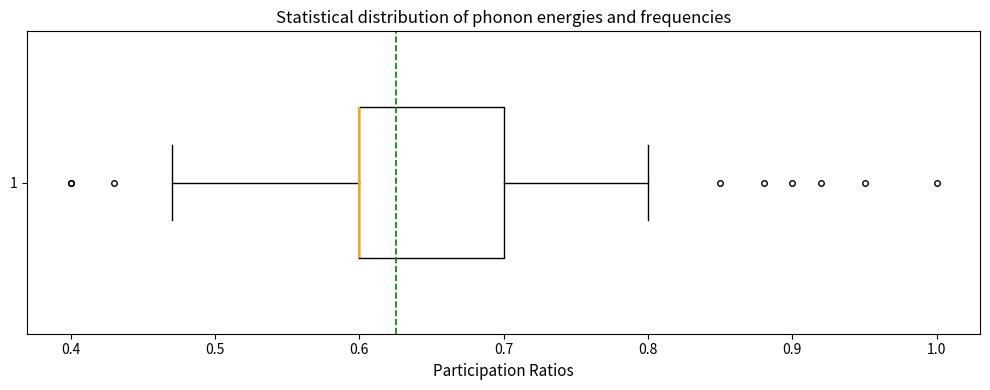

Transcribe this box plot: give where the median line is, the range the box spans, and where the two whiskers end, as read against the x-axis. The values are not printed on the chart, so give them approximately, as read against the axis.

median 0.60 (drawn on the box's left edge), box 0.60 to 0.70, whiskers 0.47 to 0.80